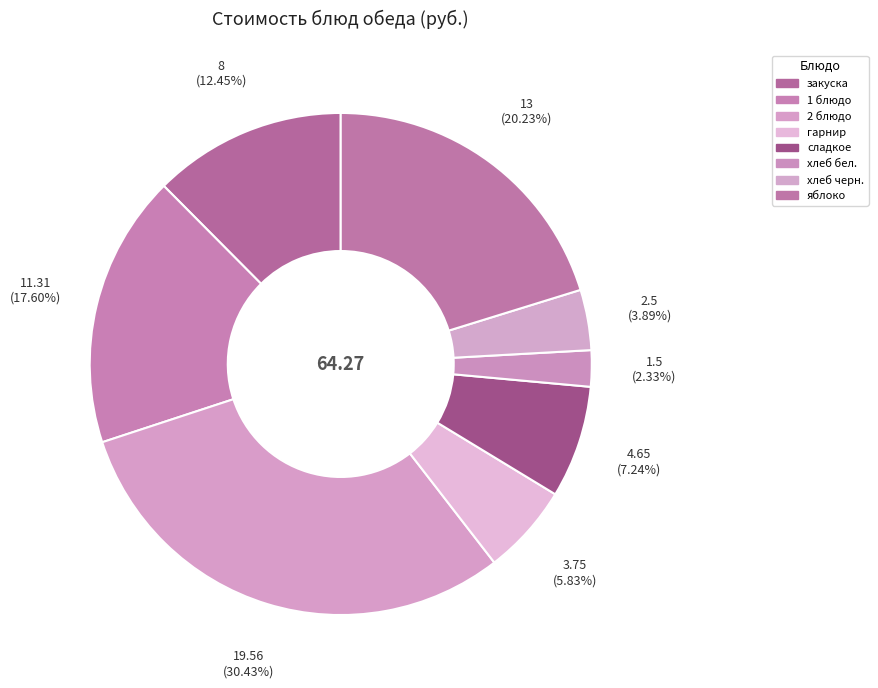

How many segments does this pie chart have?

8